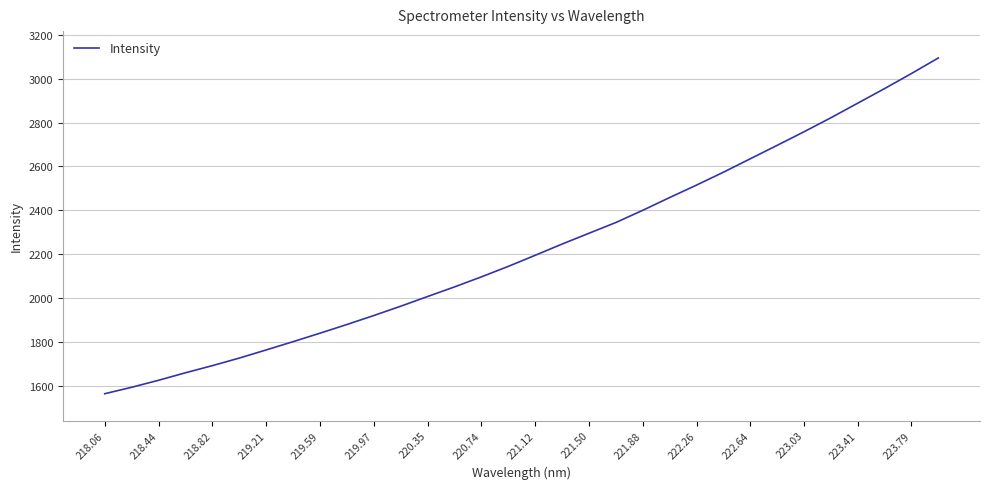

What is the smallest value displayed?

1565.9